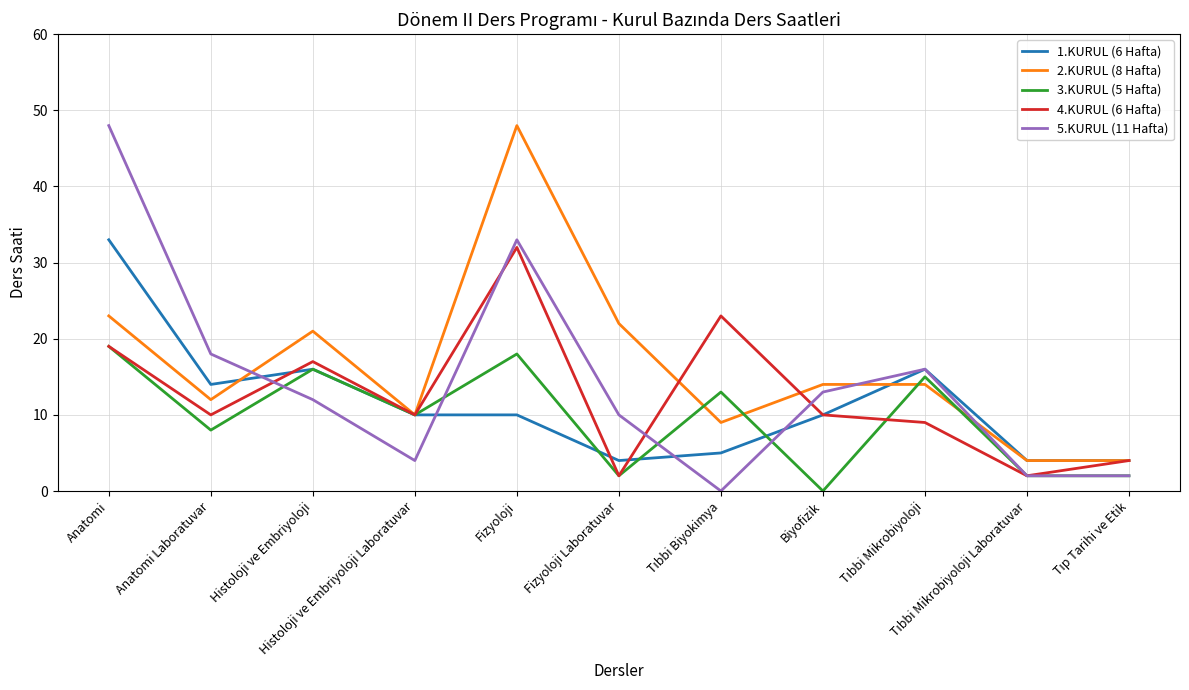

What is the greatest value displayed?

48